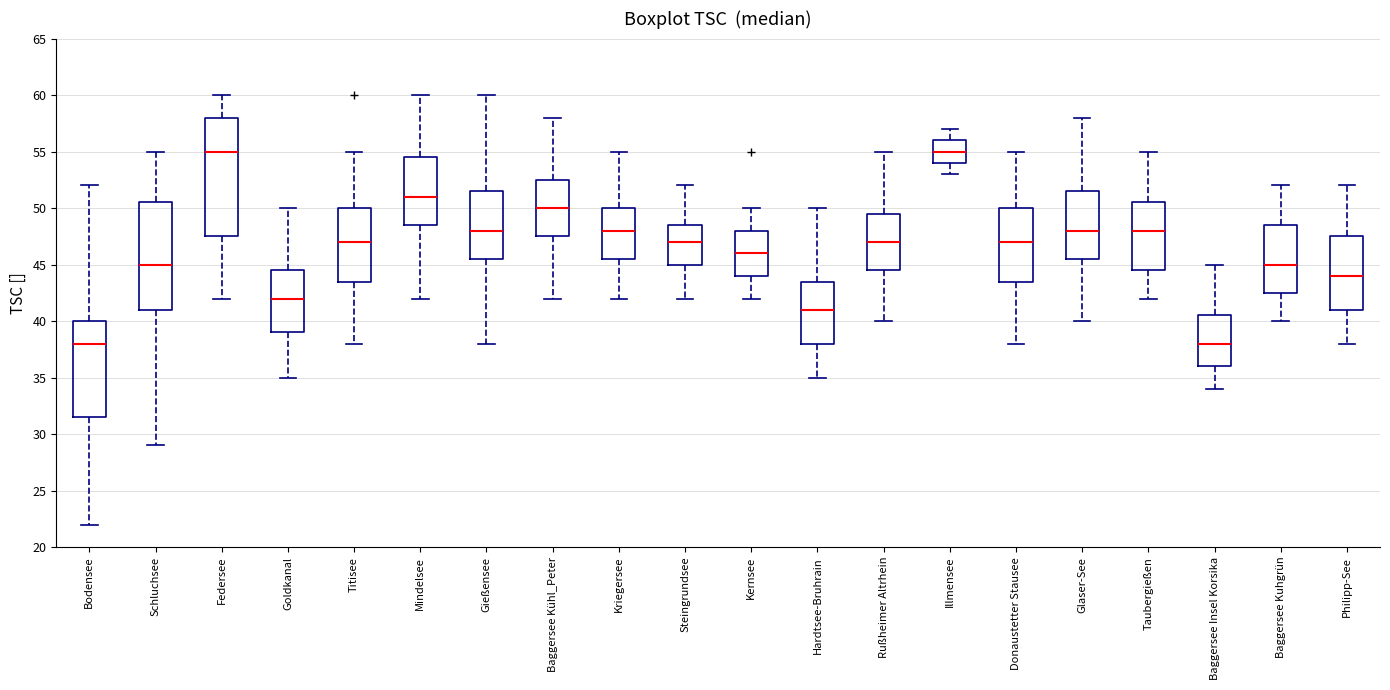

Which box is the tallest, from its lower edge to its upper edge?

Federsee